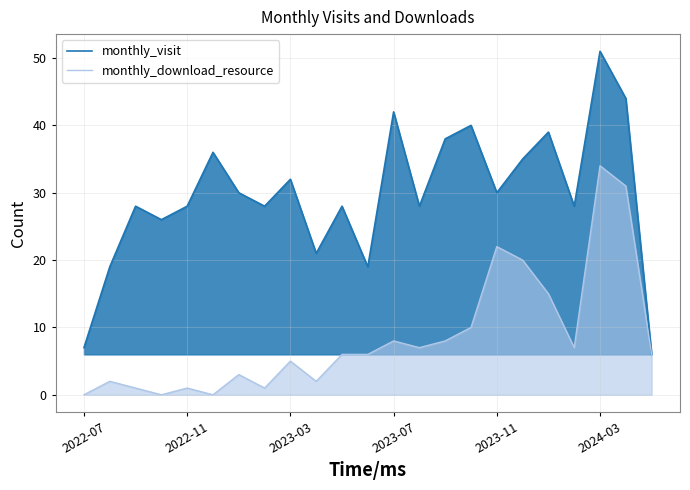

At which category is the sum across all series the highest?

2024-03